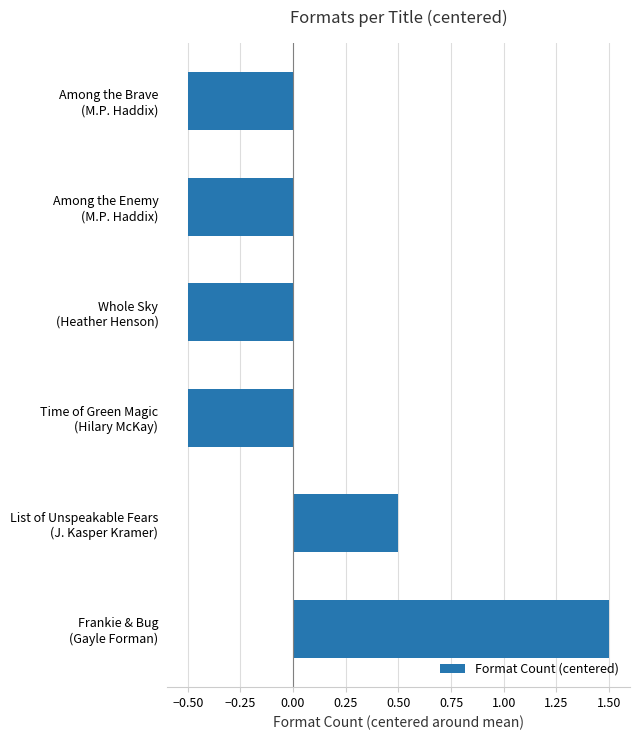

What is the difference between the second highest and minimum values?

1.0